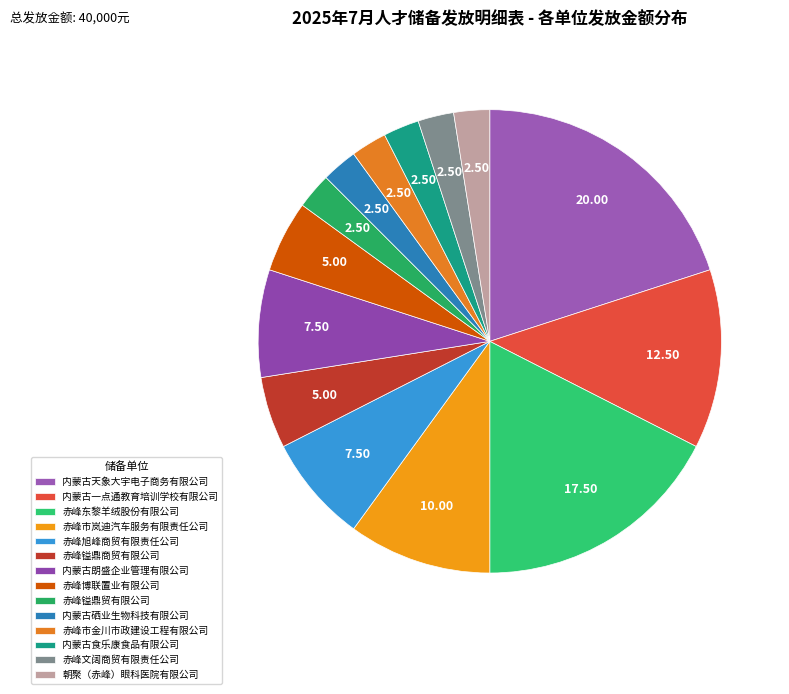

Does 赤峰文阔商贸有限责任公司 represent more than half of the total?

No